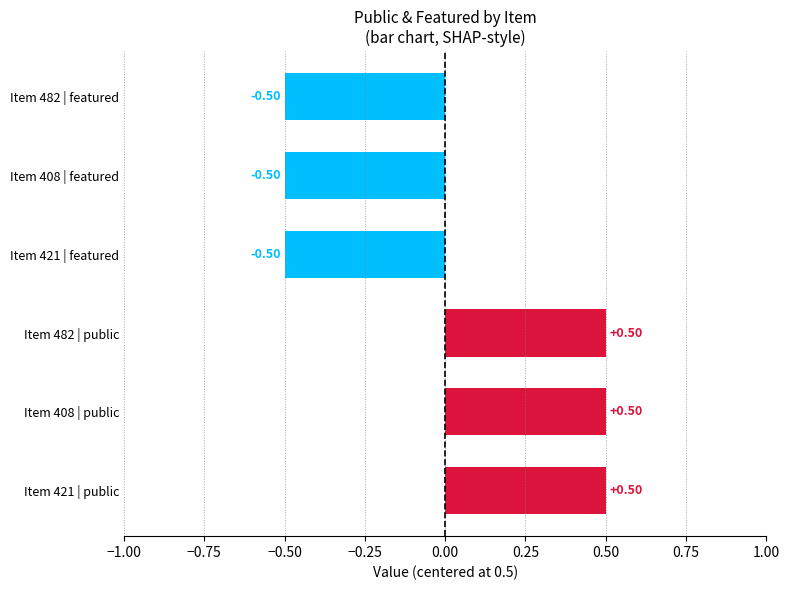

What is the difference between the maximum and minimum values?

1.0